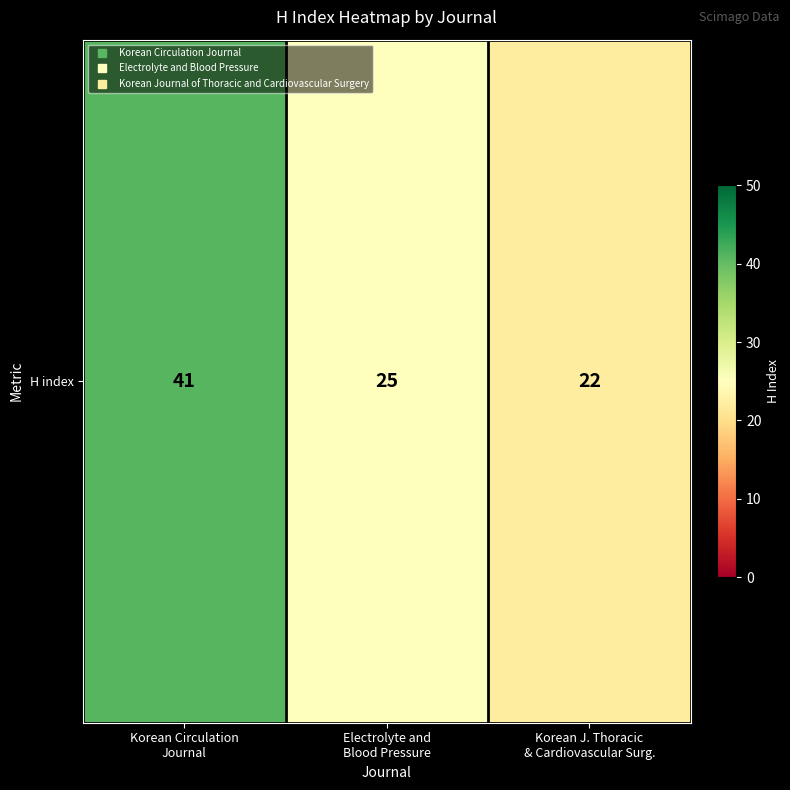

What is the maximum value shown in the chart?

41